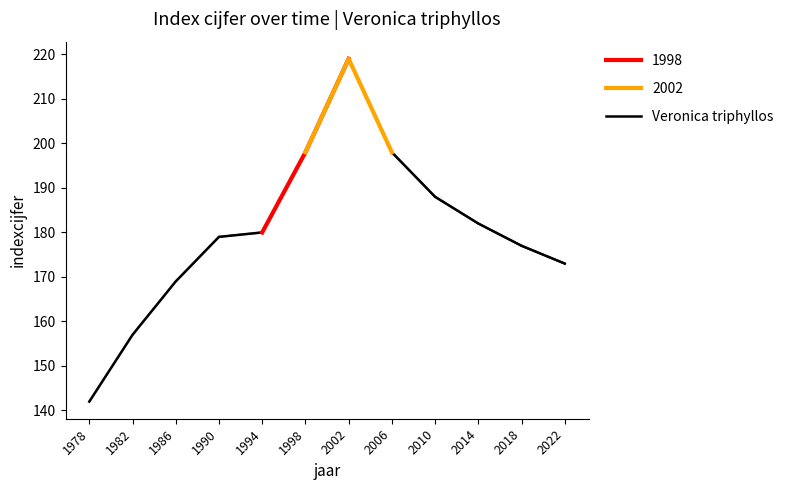

True or false: the data shows 283 at 2018.

False